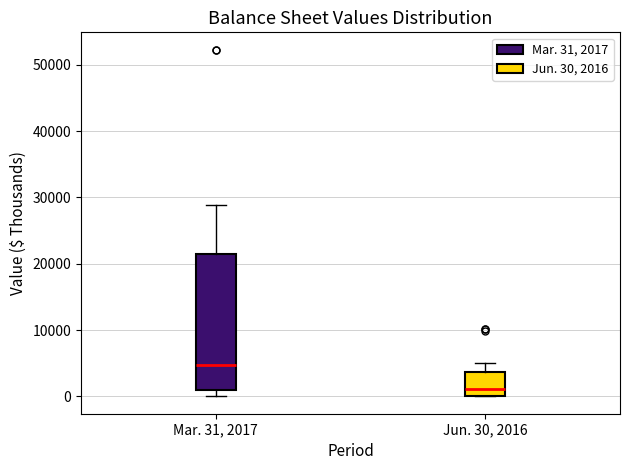

Which box's median line is the highest?

Mar. 31, 2017